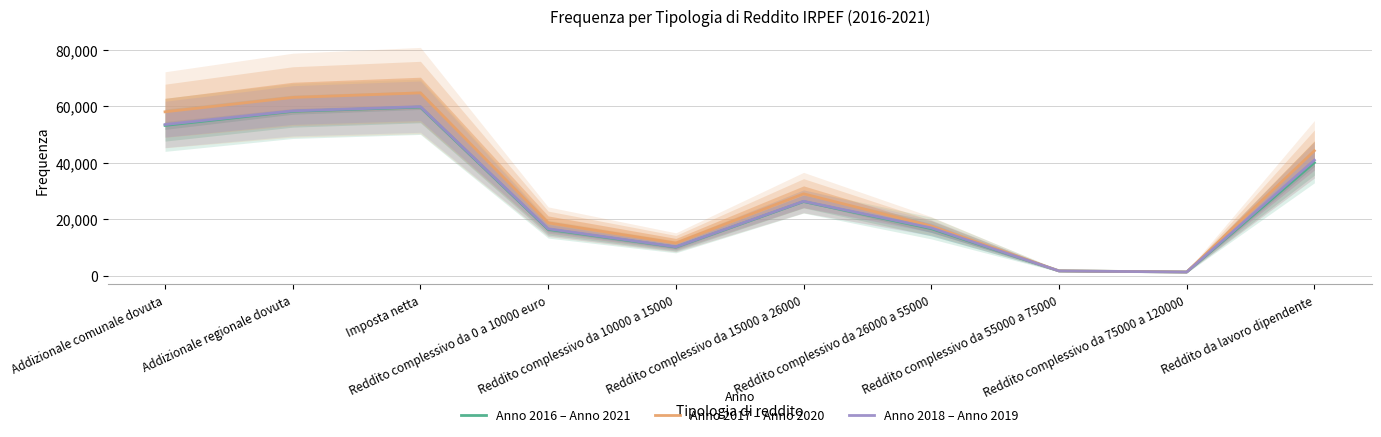

Reading left to right, list all the values displayed in this chart.

Anno 2016 – Anno 2021: 53189.0	58153.5	59667.5	16425.5	10160.5	26249.5	16683.0	1727.5	1337.0	40049.0
Anno 2017 – Anno 2020: 57998.5	63071.0	64689.5	18746.0	11574.5	28994.5	17594.5	1731.0	1342.0	44225.0
Anno 2018 – Anno 2019: 53508.5	58331.0	59806.5	16633.0	10242.5	26350.0	16945.0	1715.5	1326.5	40905.5